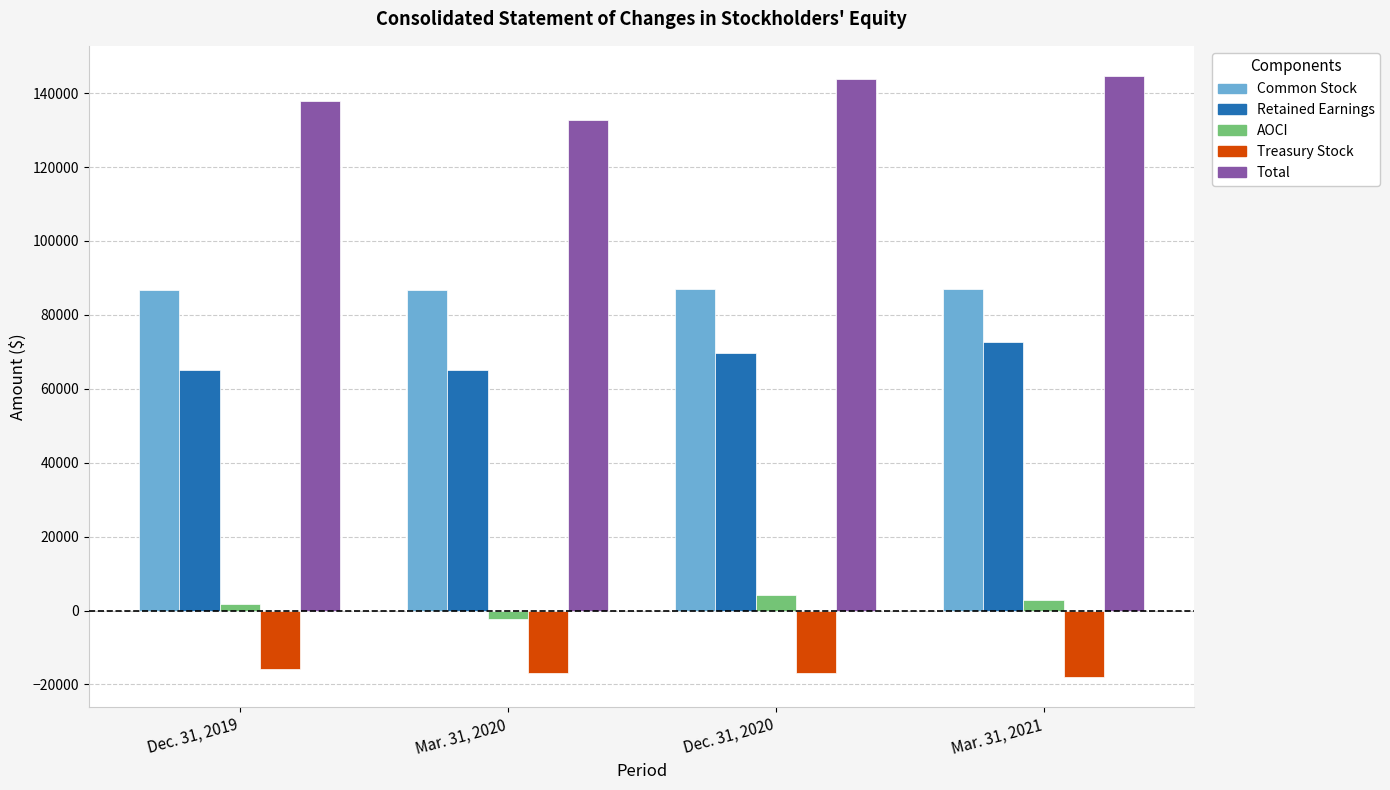

What is the minimum value shown in the chart?

-18049